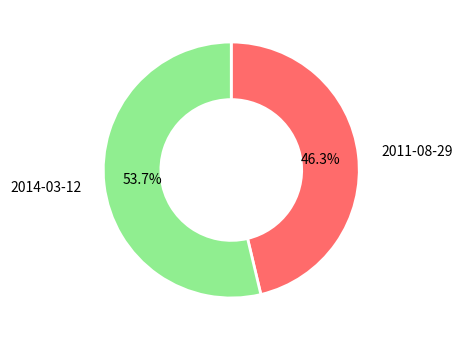

Does 2014-03-12 account for over 50% of the chart?

Yes